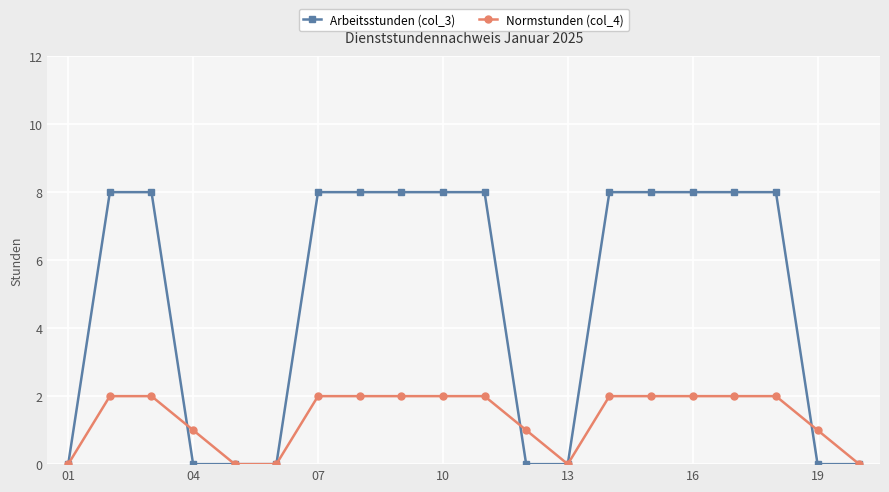

Which series has the largest range (max minus min)?

Arbeitsstunden (col_3)